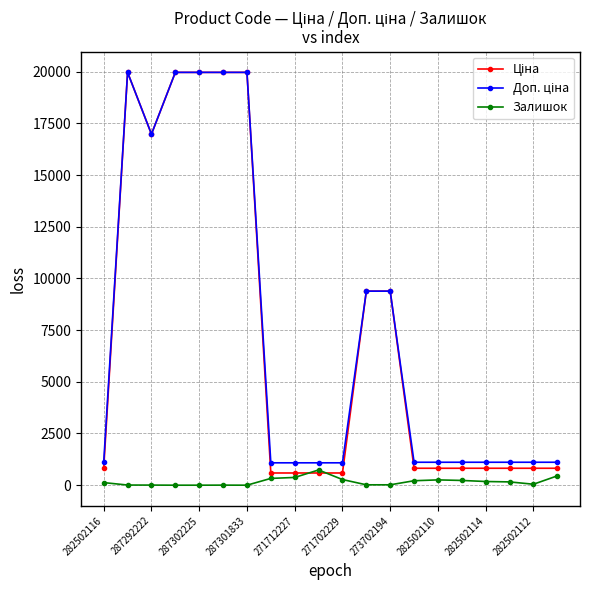

At how many categories does at least one series exceed 15581?

6